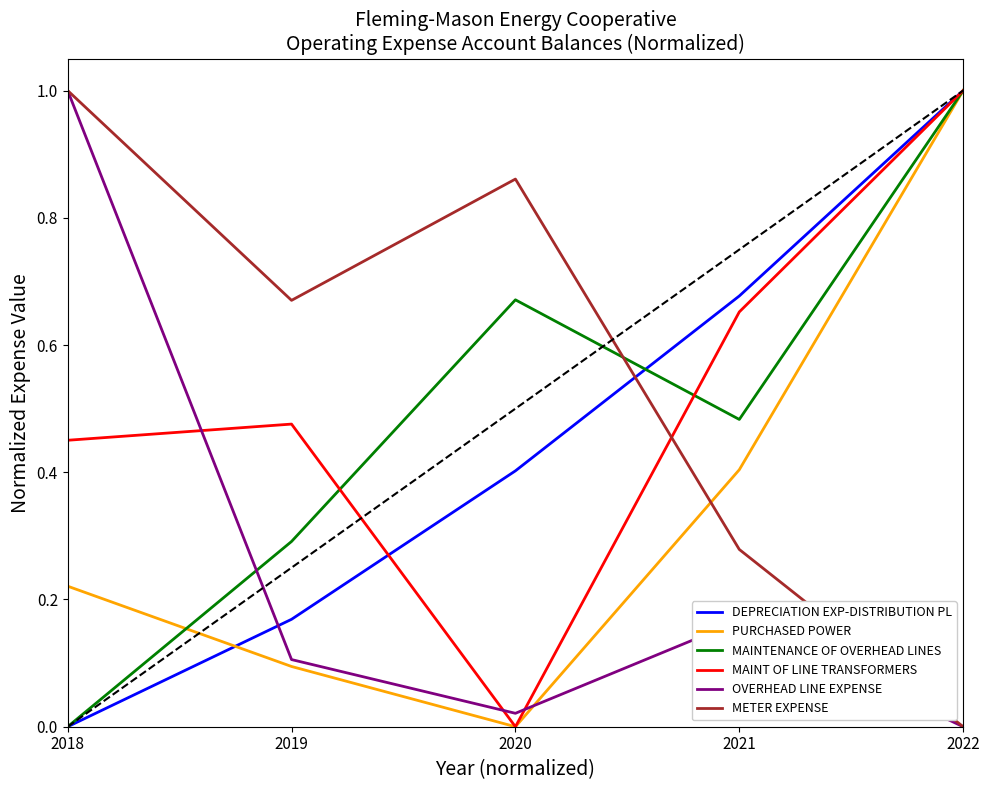

Does the chart have visible grid lines?

No